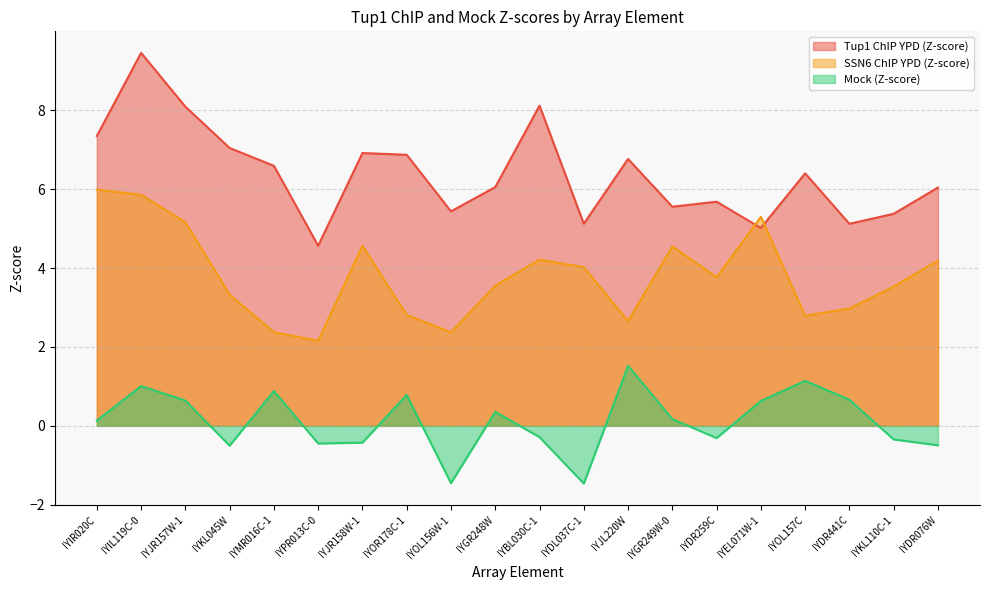

Rank the series by their average value, from lowest to highest.

Mock (Z-score), SSN6 ChIP YPD (Z-score), Tup1 ChIP YPD (Z-score)